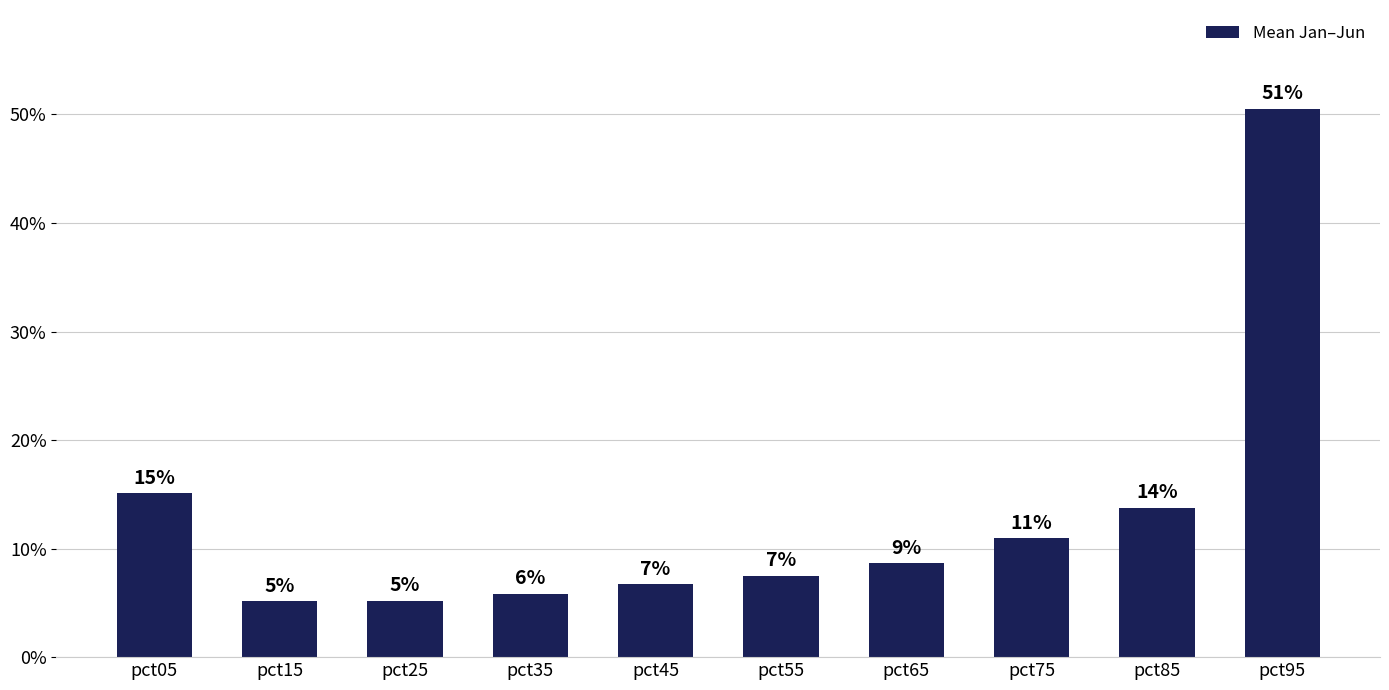

Reading left to right, extract all data points from this chart.

0.2	0.1	0.1	0.1	0.1	0.1	0.1	0.1	0.1	0.5